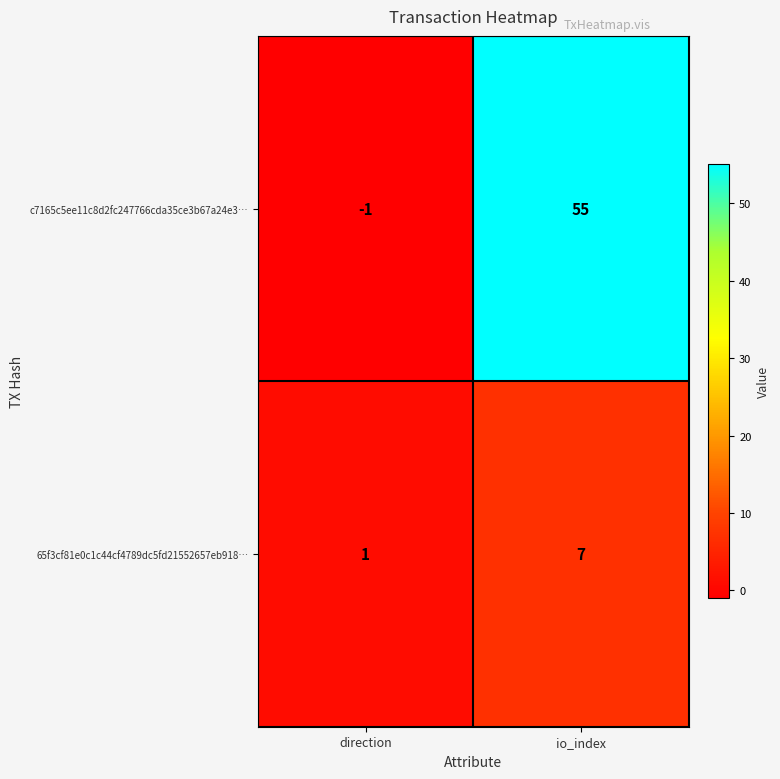

Count the number of data series in this chart.

2